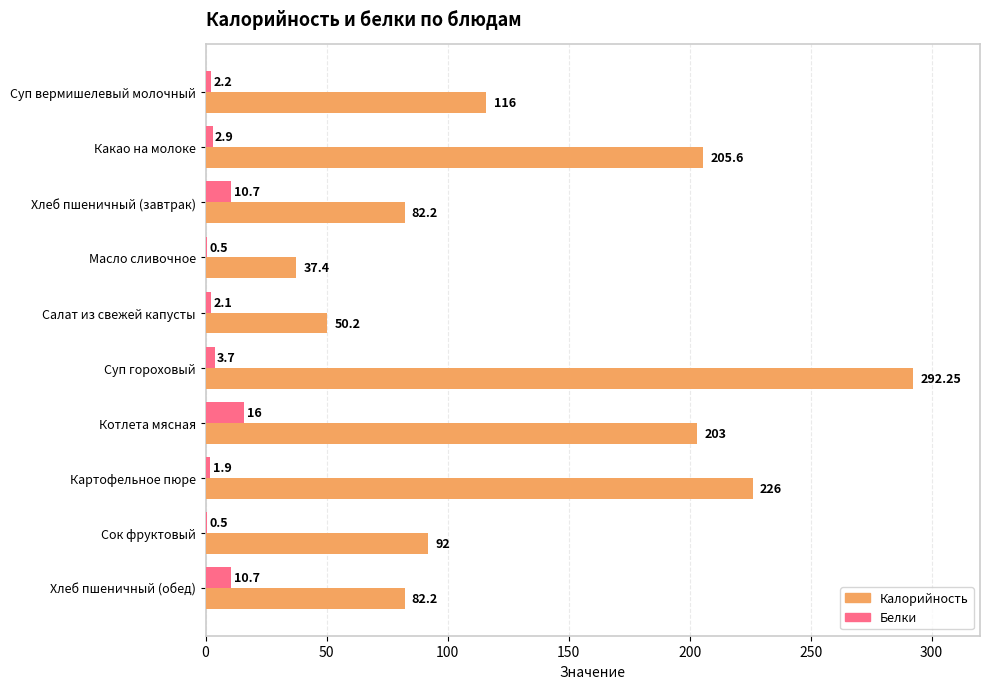

Which category has the highest value across all series?

Суп гороховый